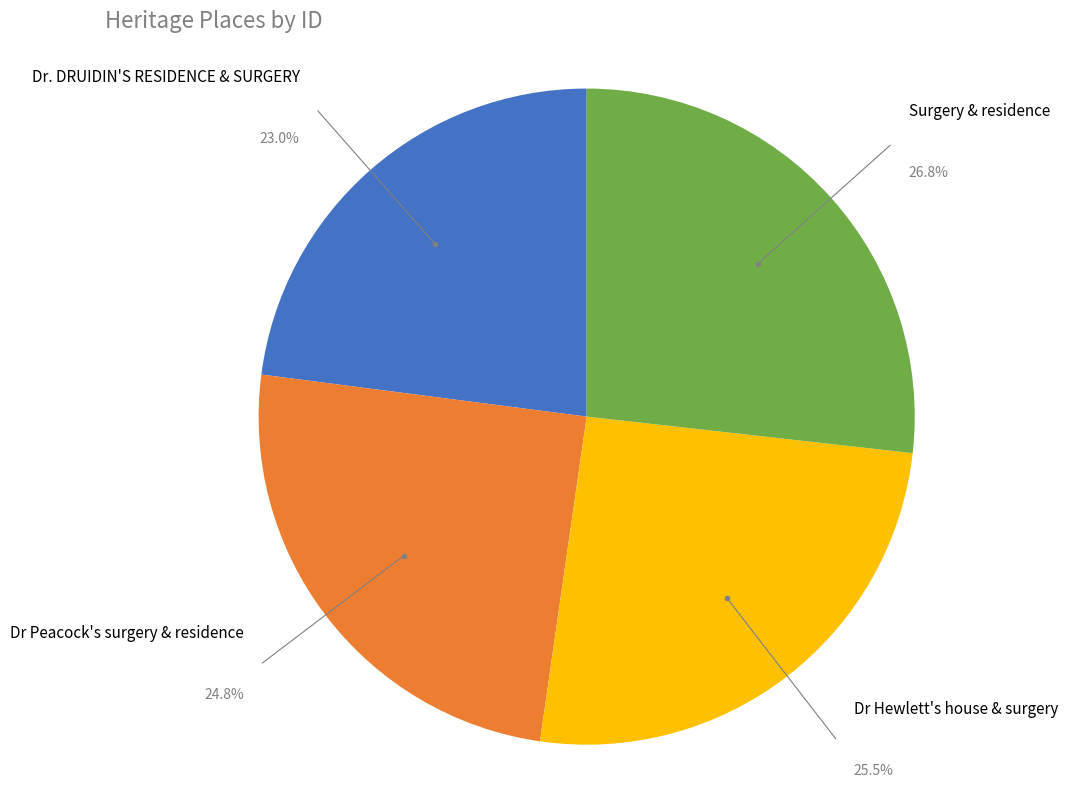

Is there any slice that represents more than half of the pie?

No